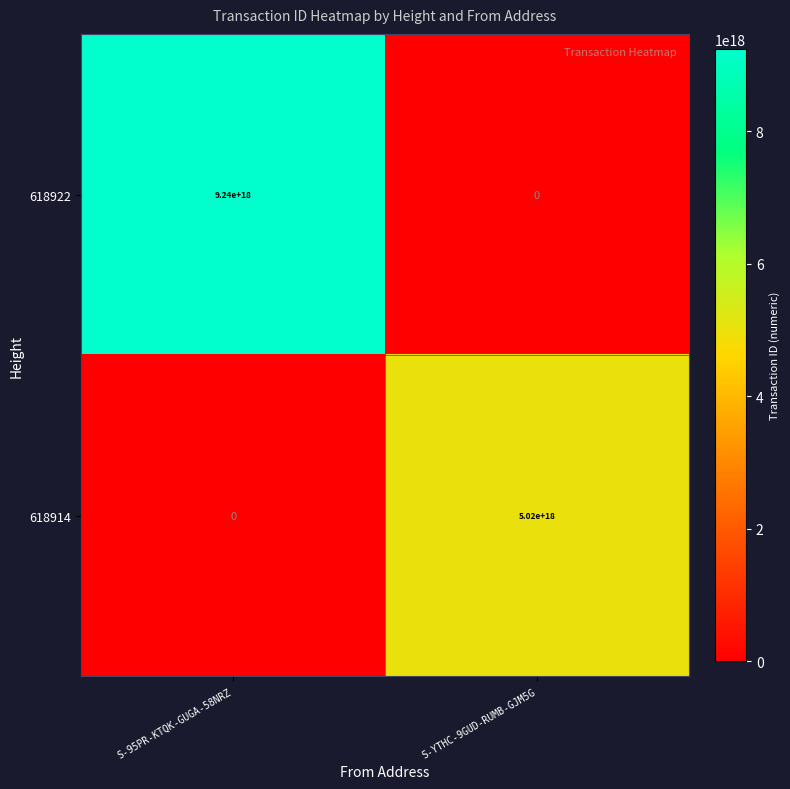

True or false: 618922 has a value of 0 at S-YTHC-9GUD-RUMB-GJM5G.

True